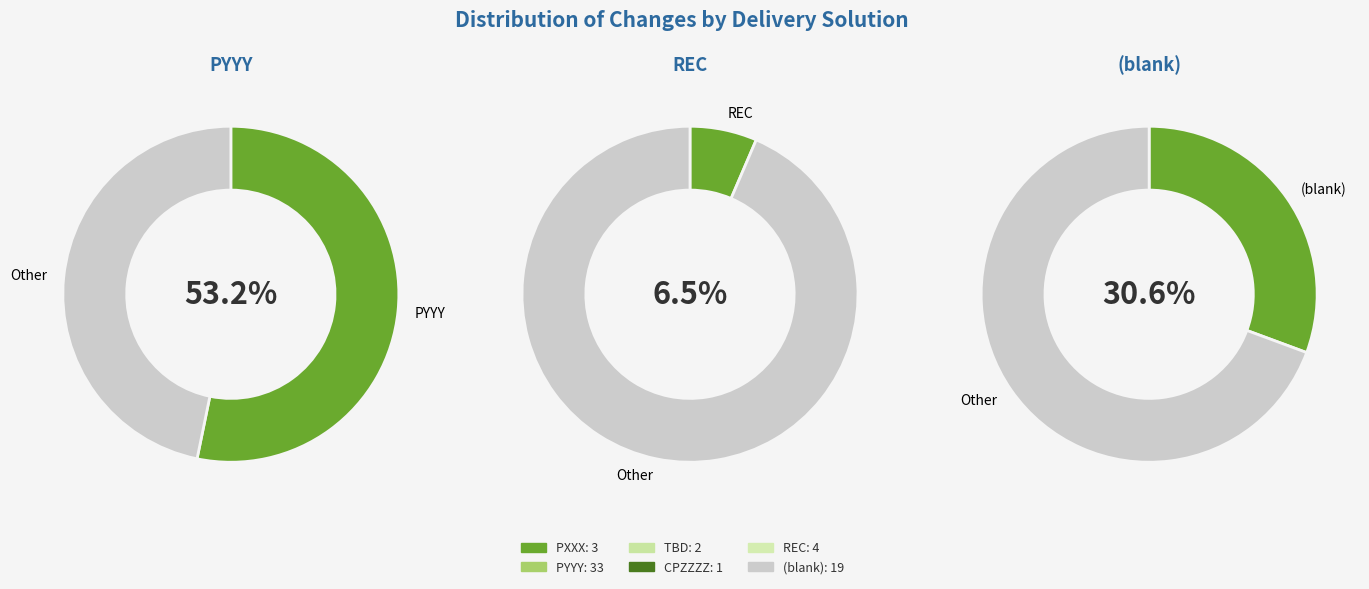

To the nearest percent, what is the difference between the largest and smallest slice percentages?

52%